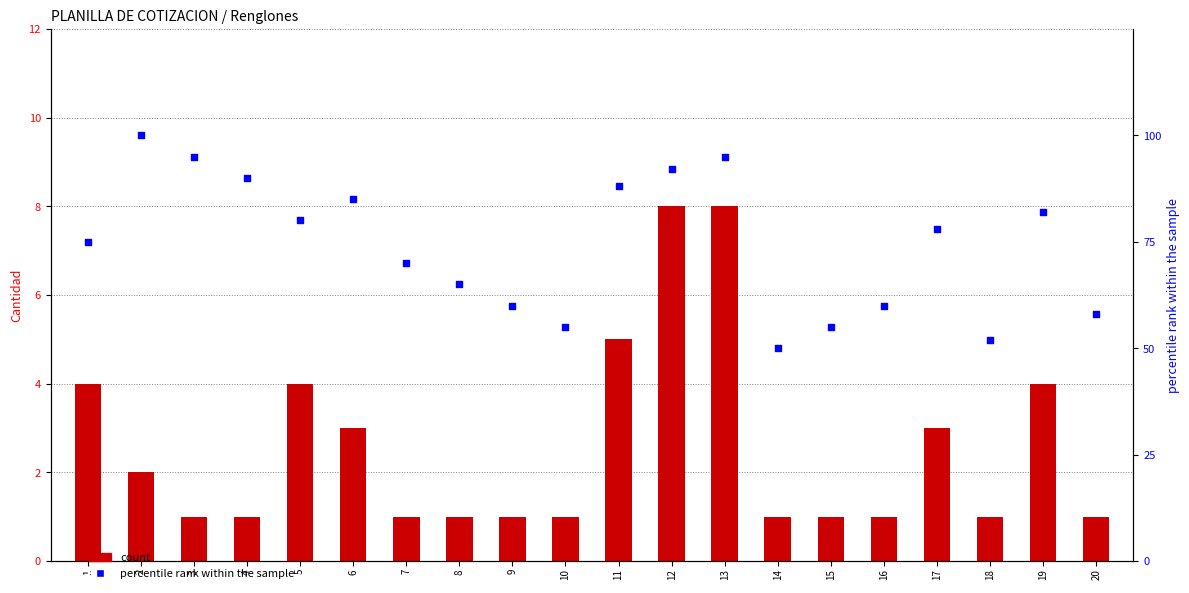

Which series reaches the minimum Y coordinate?

count